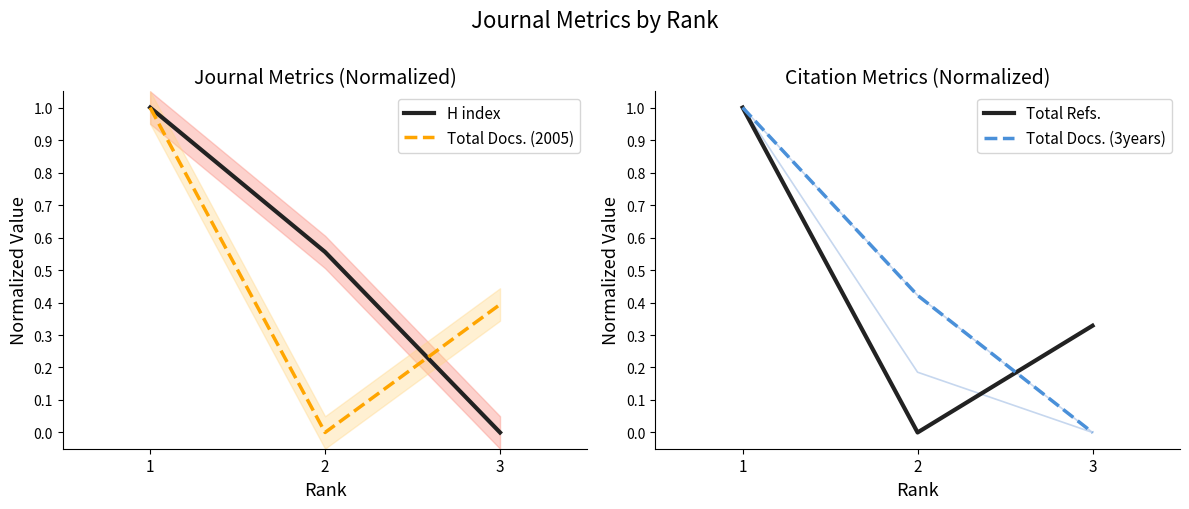

Reading left to right, transcribe all the data shown in this chart.

H index: 1.0	0.6	0.0
Total Docs. (2005): 1.0	0.0	0.4
Total Refs.: 1.0	0.0	0.3
Total Docs. (3years): 1.0	0.4	0.0